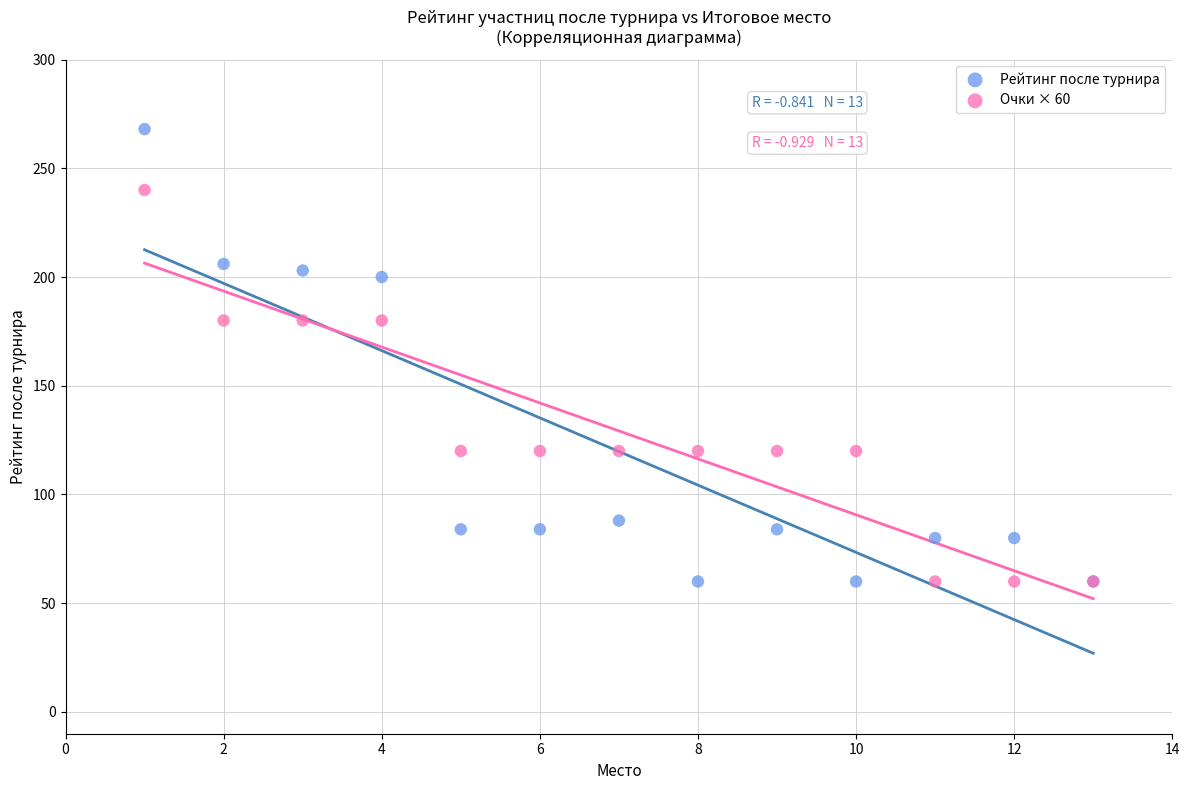

Which series contains the highest Y value?

Рейтинг после турнира